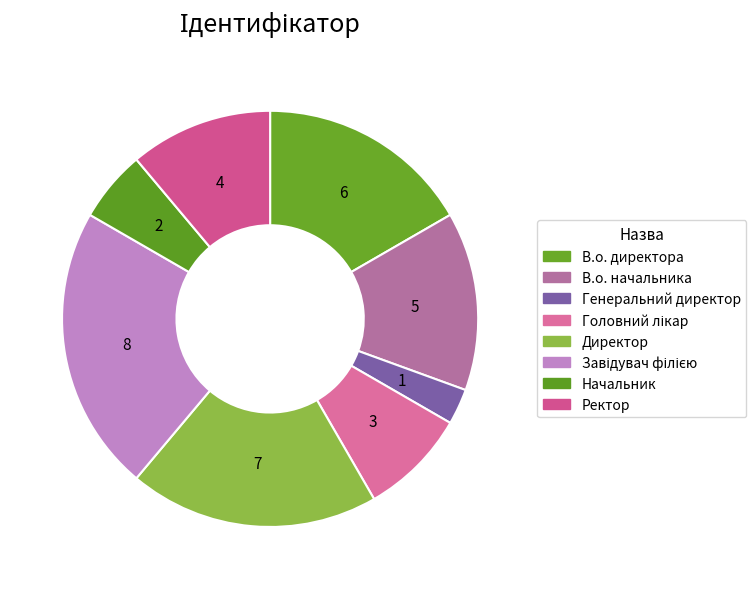

The Ректор slice represents 24% of the pie. True or false?

False